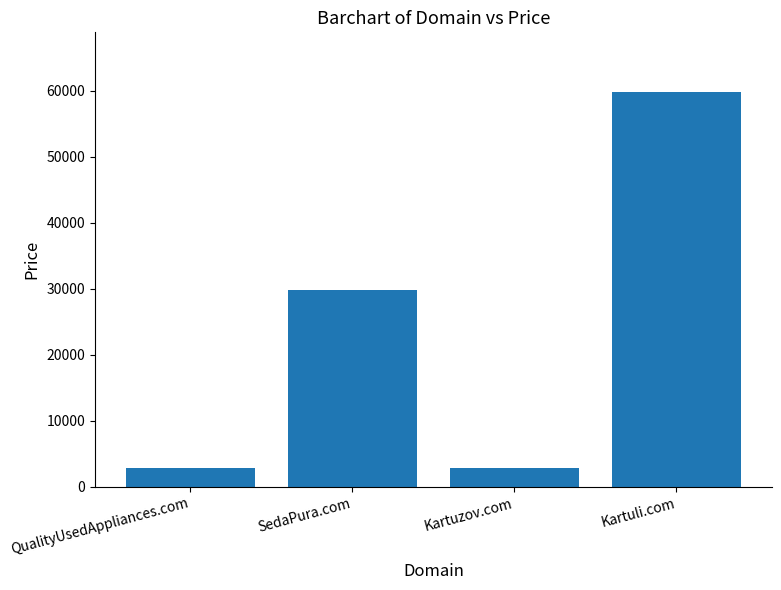

Approximately how many times larger is the value at SedaPura.com compared to QualityUsedAppliances.com?

10.3